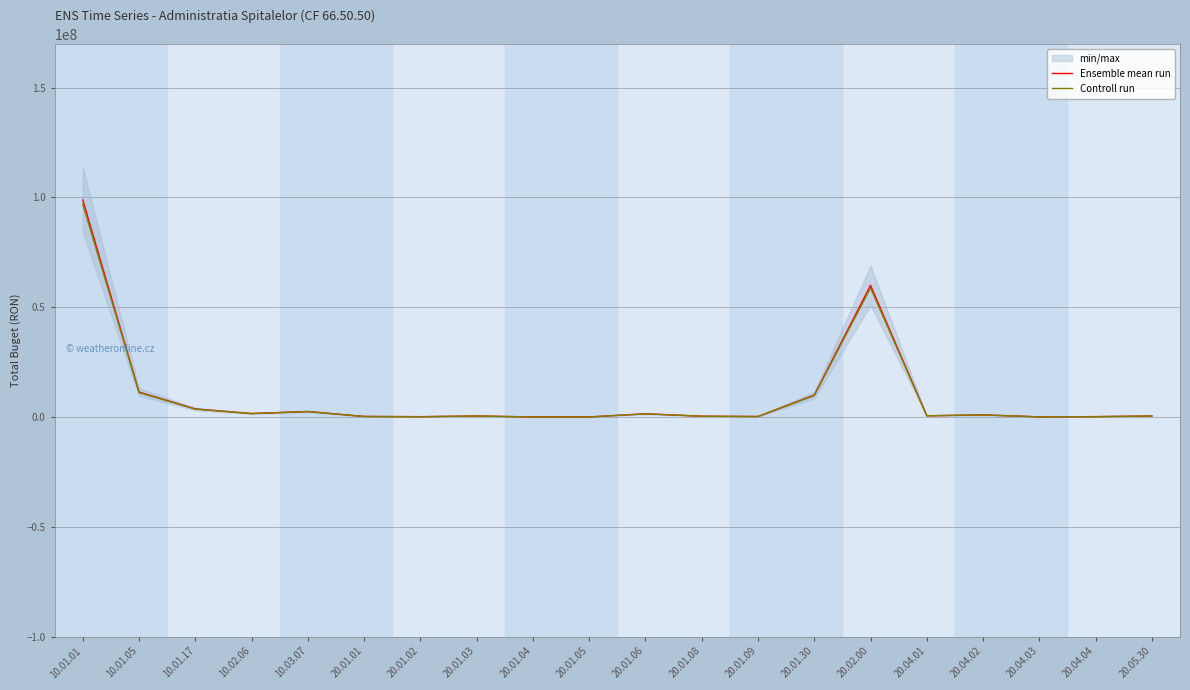

What position from the right is 20.01.05?

11